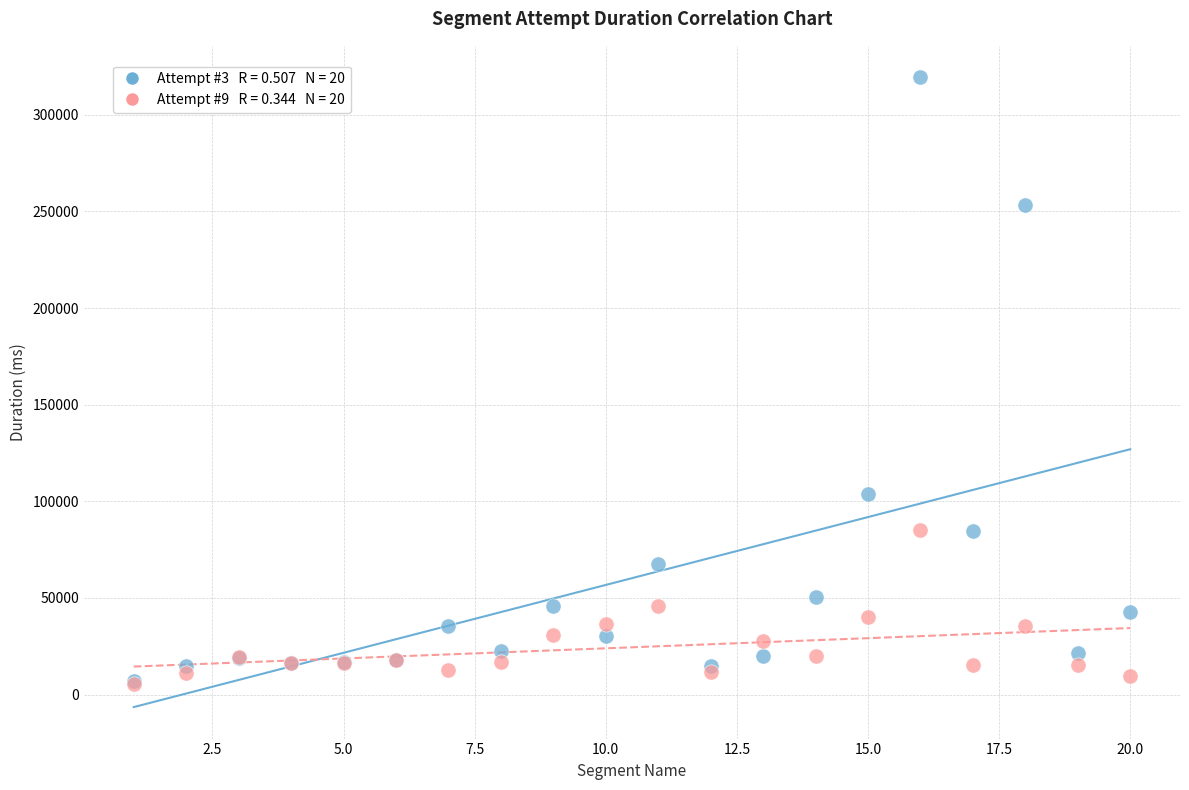

Across all series, what Y value is closest to 162482?

103803